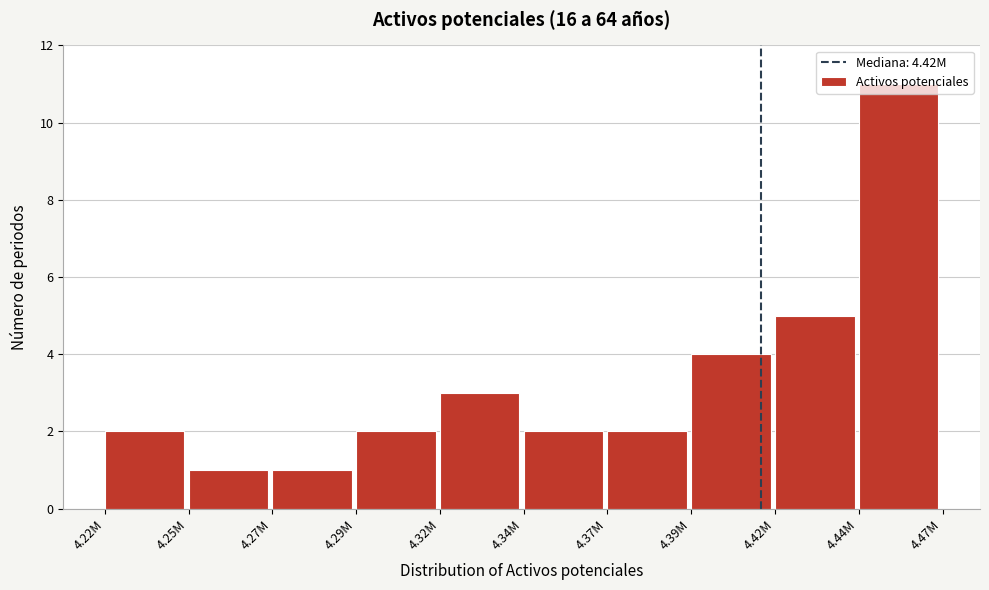

What is the change in value from 4.22M to 4.44M?

+9